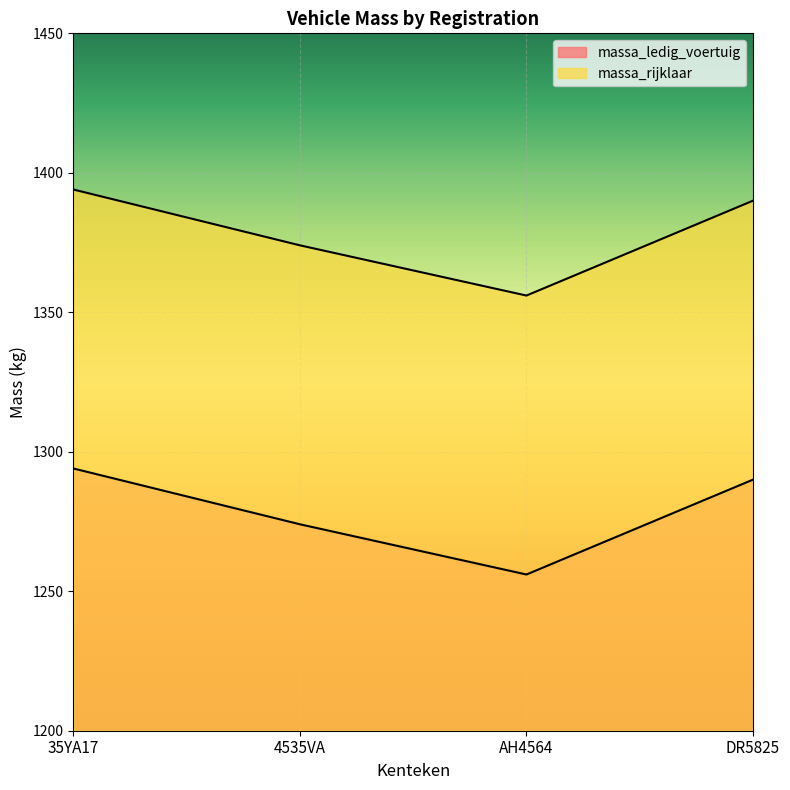

How many lines are shown in the chart?

2